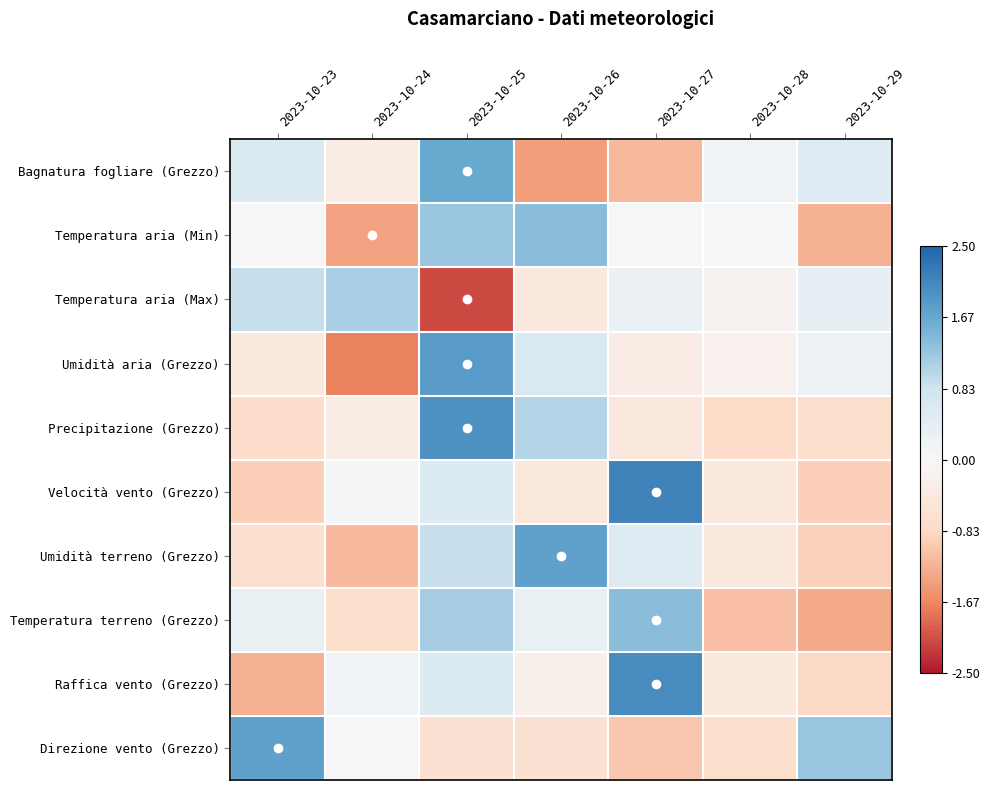

How many series are shown in this chart?

10